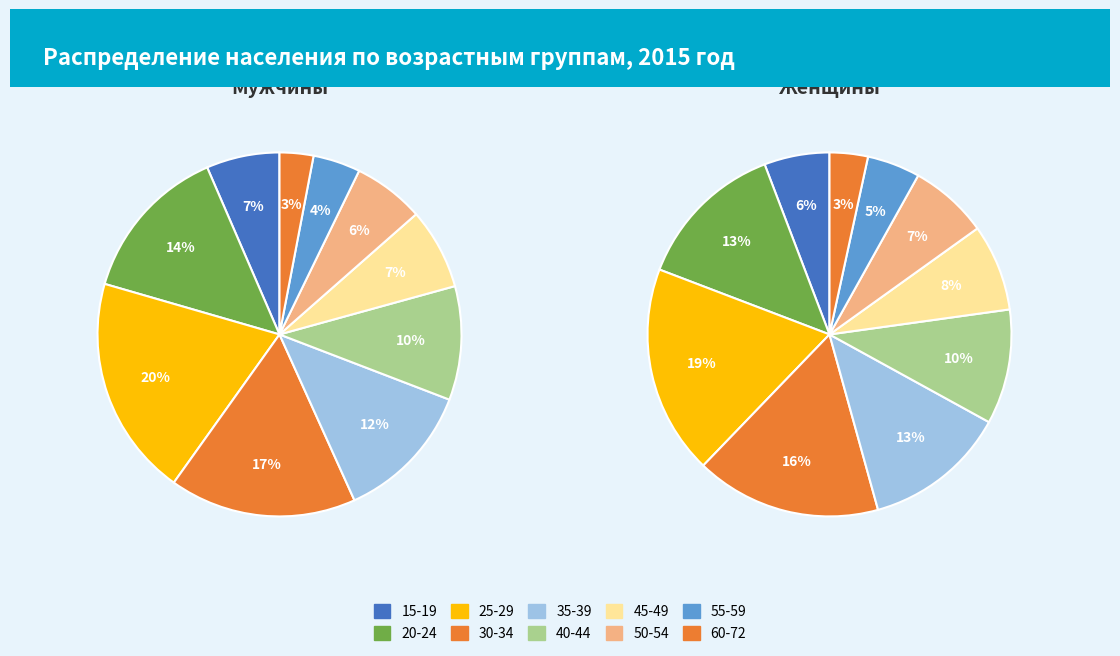

What is the total percentage of 30-34 and 45-49?

23.8%